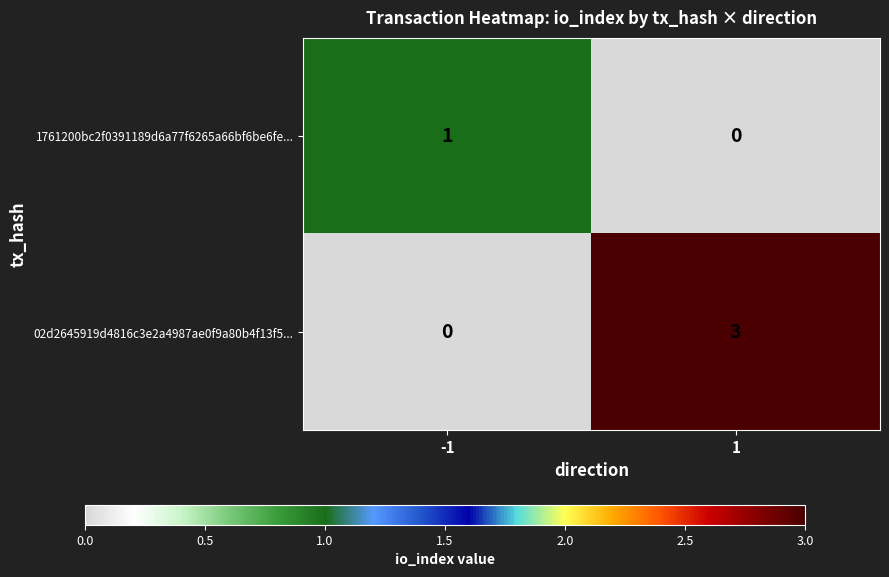

What is the difference between the maximum and minimum values in the 02d2645919d4816c3e2a4987ae0f9a80b4f13f5... series?

3